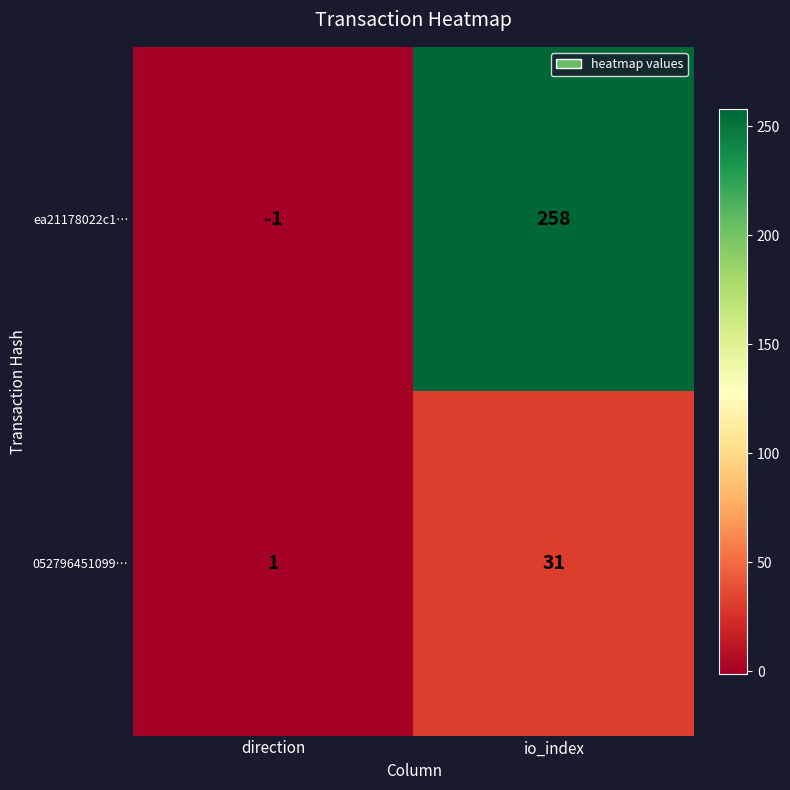

Which category has the lowest value across all series?

direction